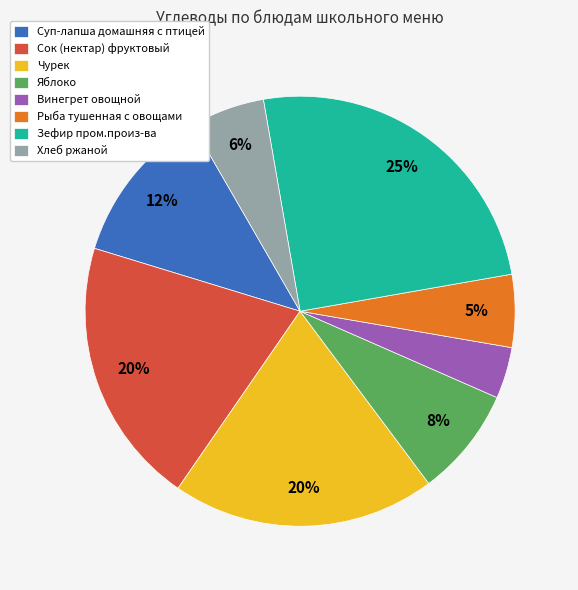

Count the number of slices in the pie.

8